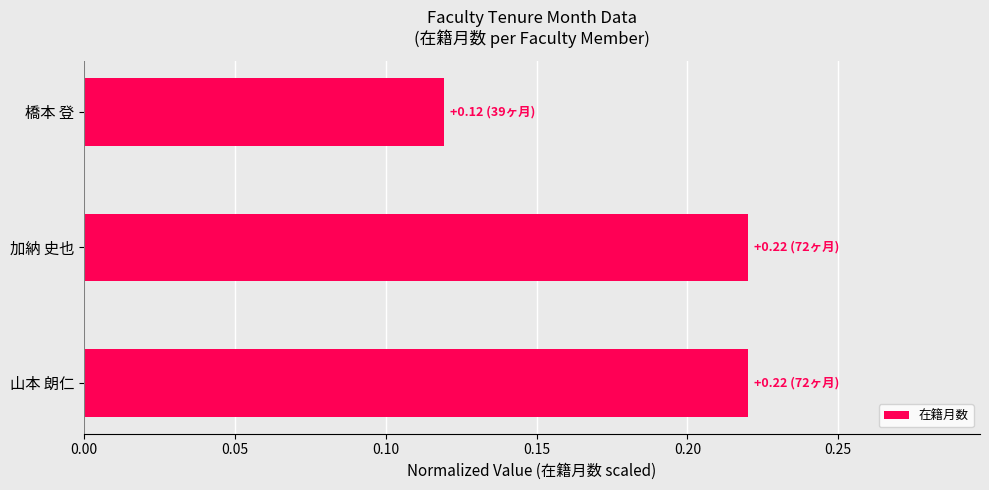

How many bars are there in total?

3